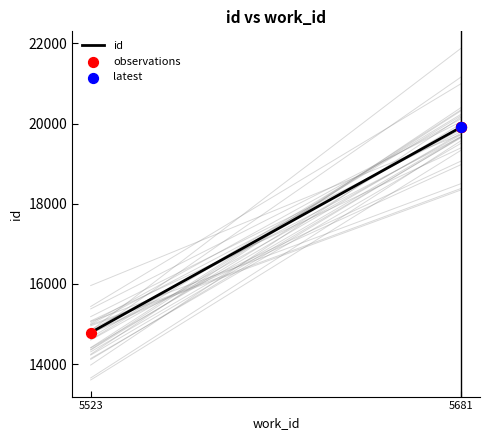

Which series has the largest total across all categories?

id